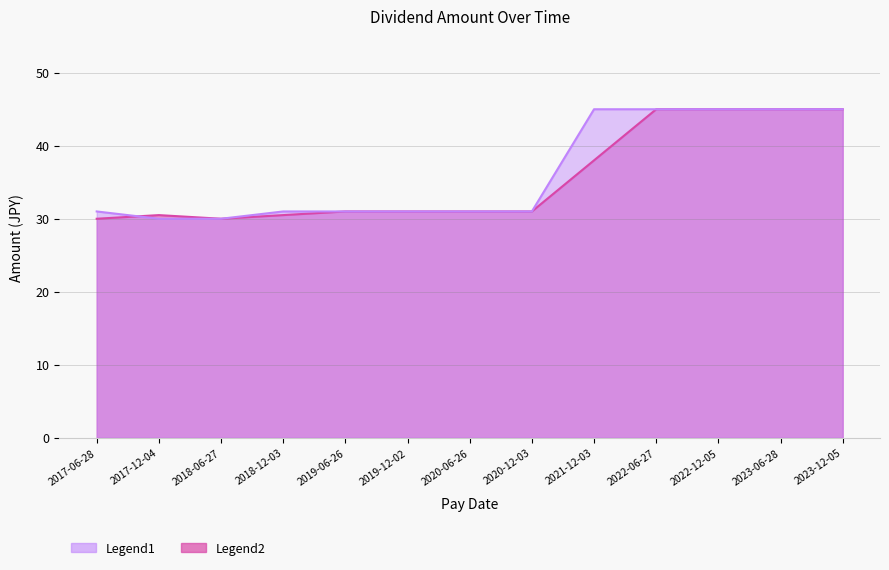

List the series in order of their overall mean, highest first.

amount, amount_smooth